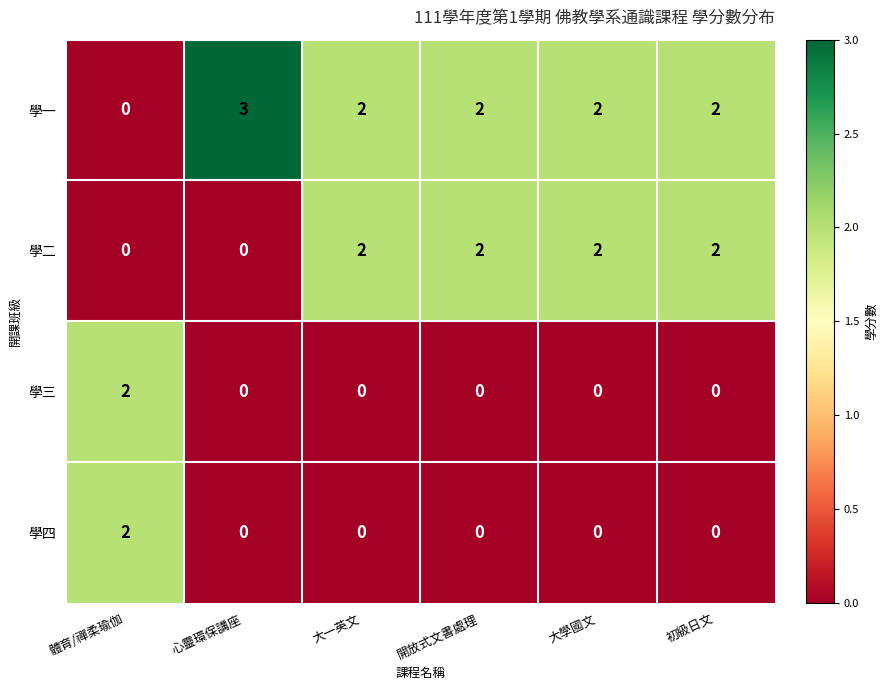

What is the total value across all series at 心靈環保講座?

3